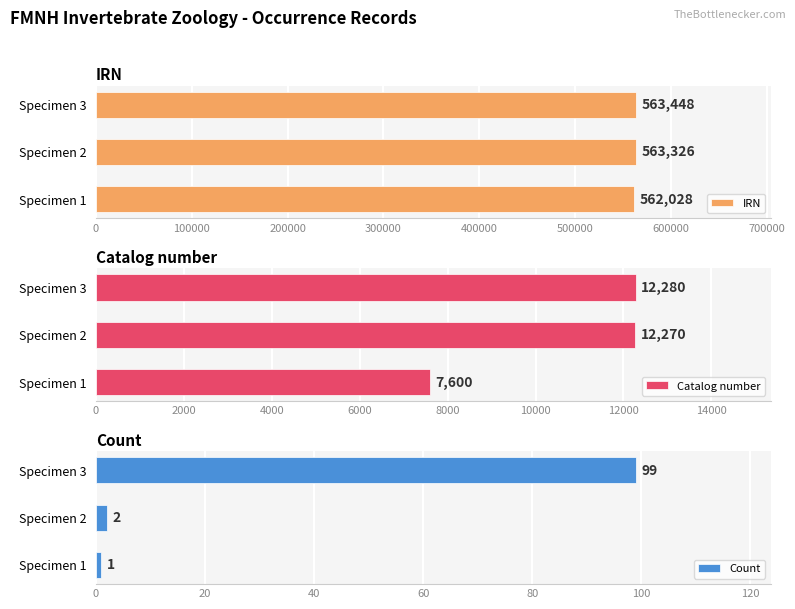

Which series has the widest spread of values?

Catalog number